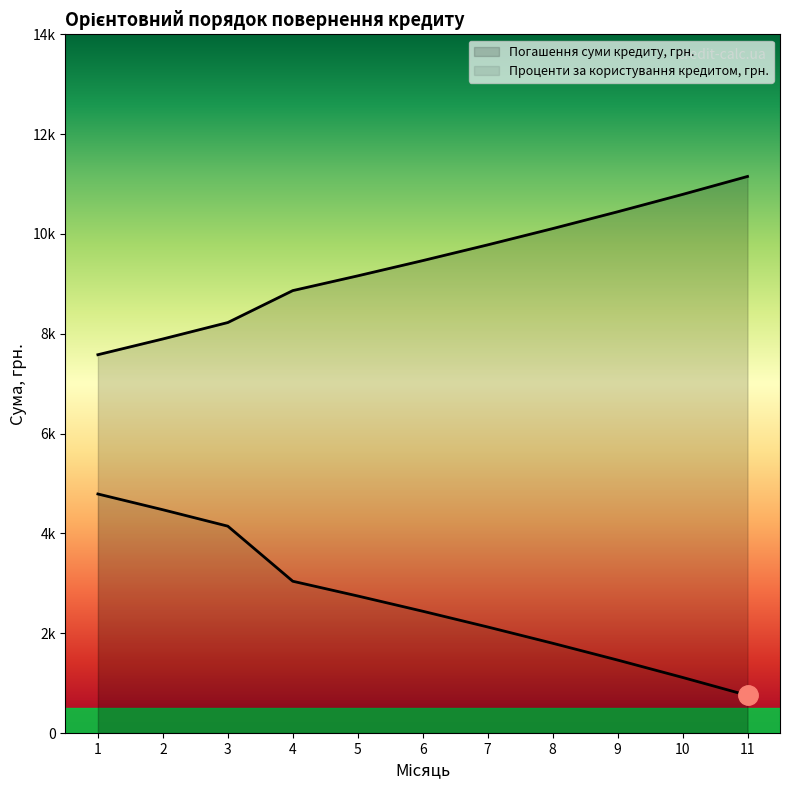

Which category has the lowest value across all series?

11